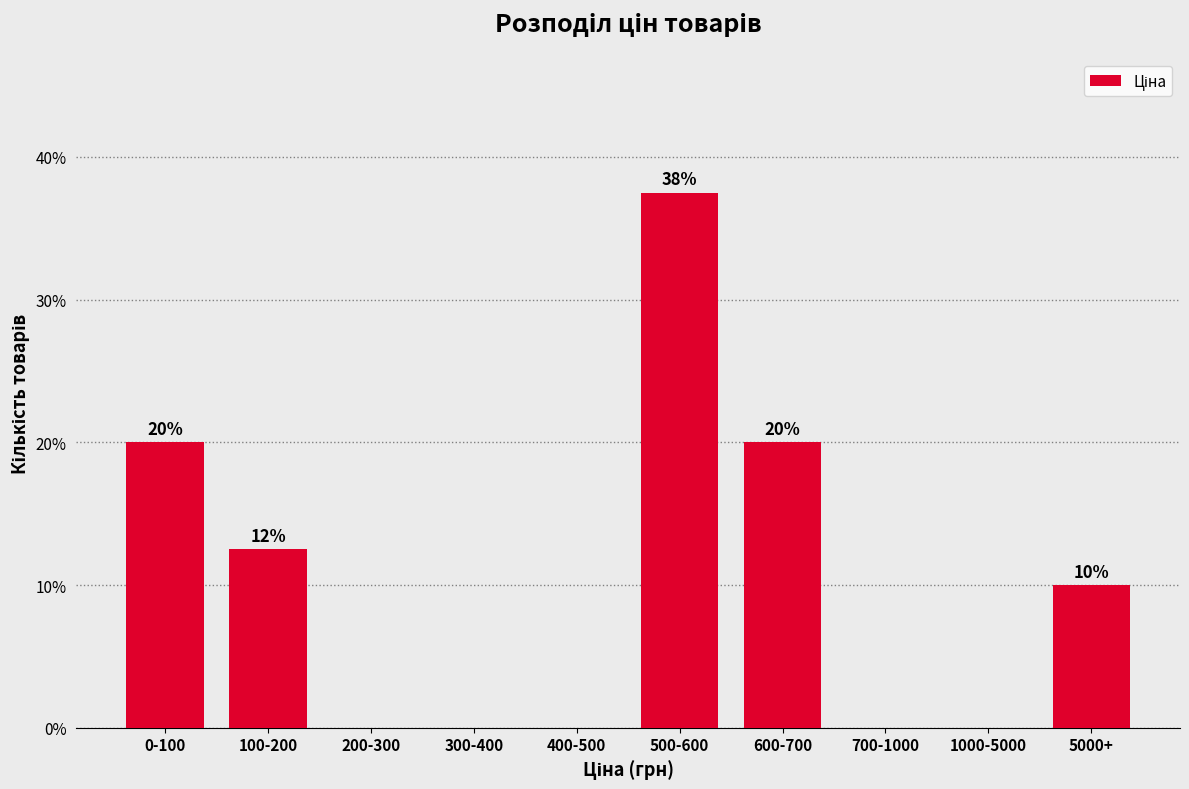

What is the greatest value displayed?

37.5